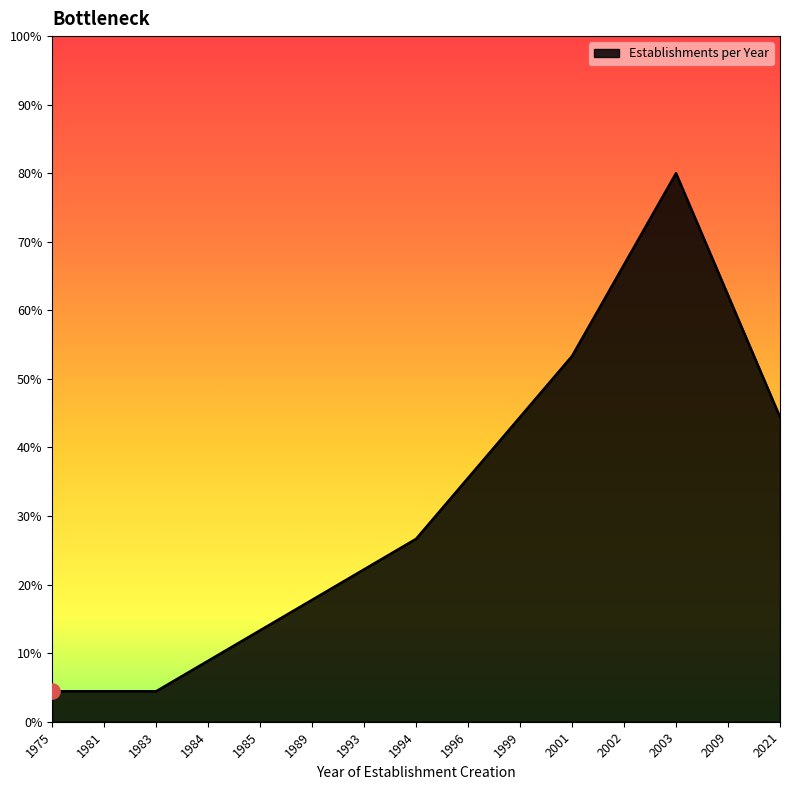

Does the chart have visible grid lines?

No